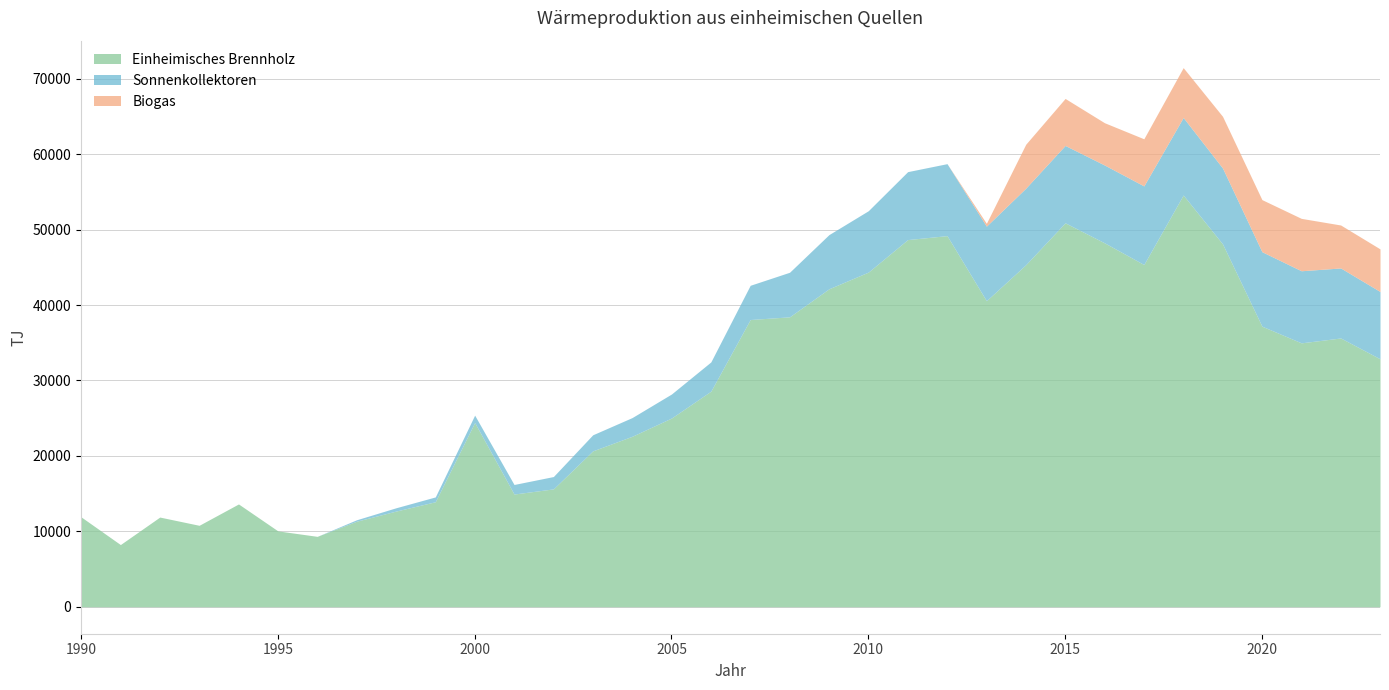

What is the maximum value for Einheimisches Brennholz?

54584